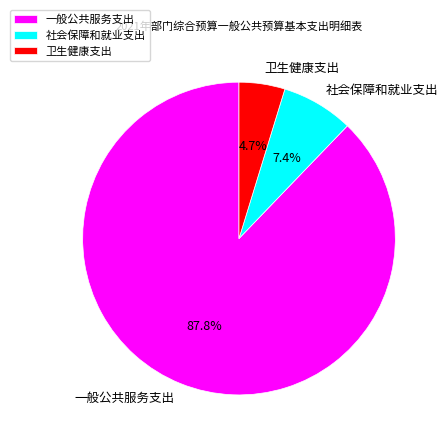

Between 一般公共服务支出 and 卫生健康支出, which is larger?

一般公共服务支出